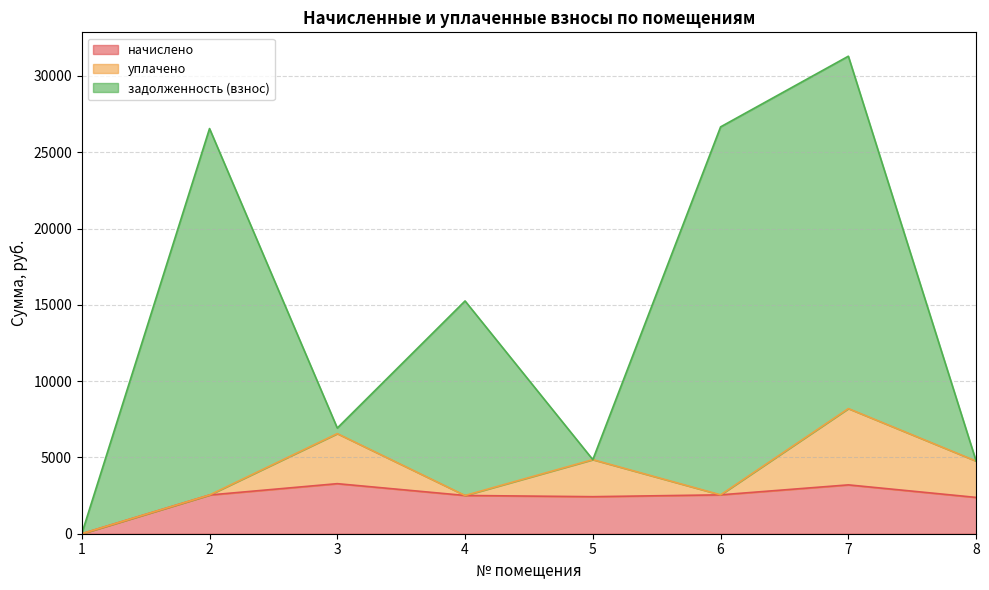

Which series has the largest total across all categories?

задолженность (взнос)